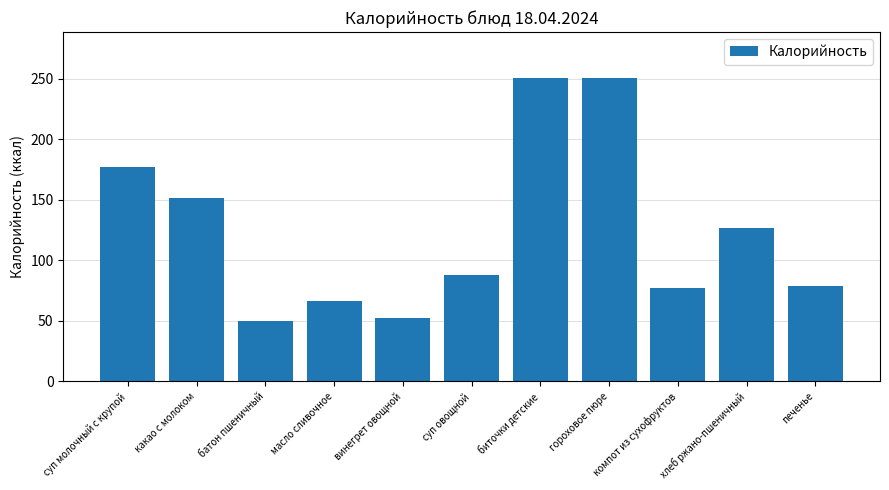

At which label is the value closest to 150?

какао с молоком